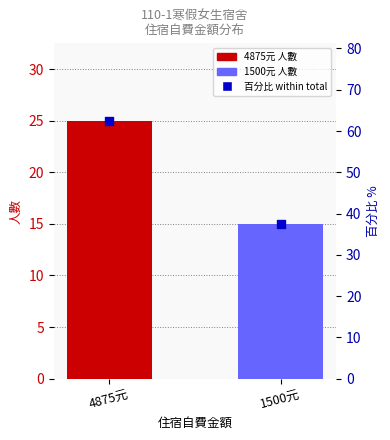

What is the total value across all series at 4875元?

87.5